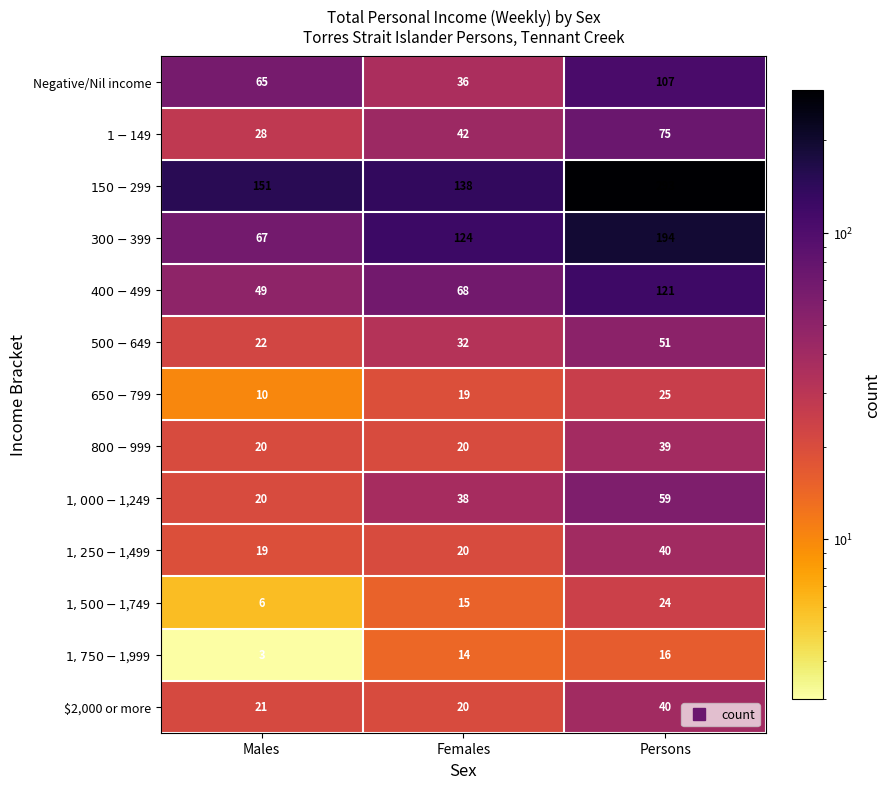

Which category has the highest value across all series?

Persons